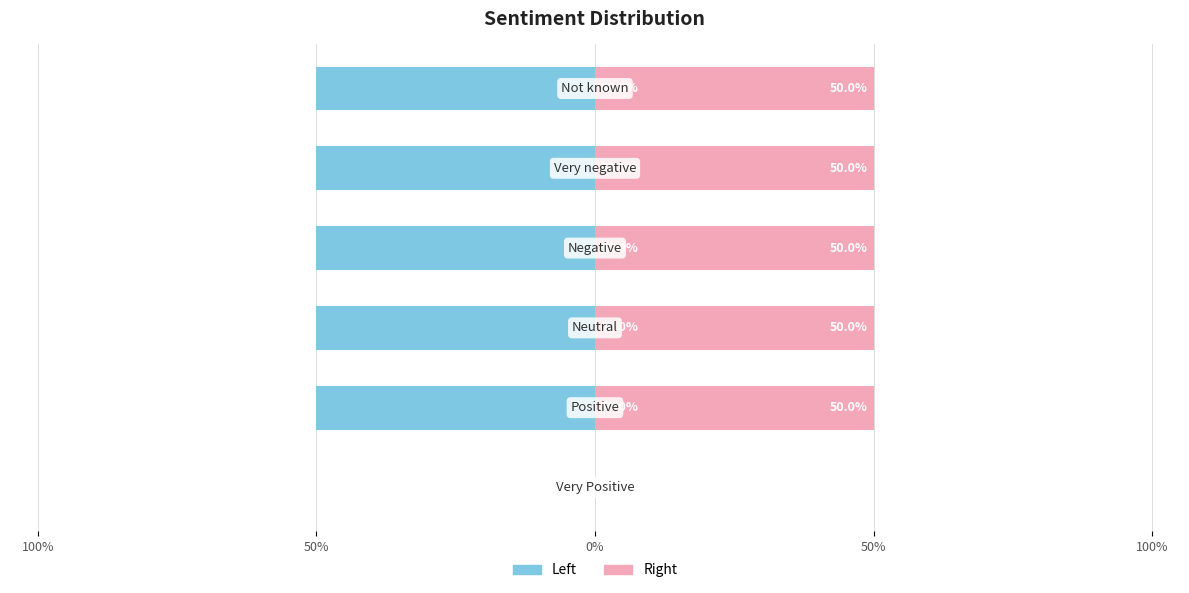

What is the label of the 5th bar from the right?

50%